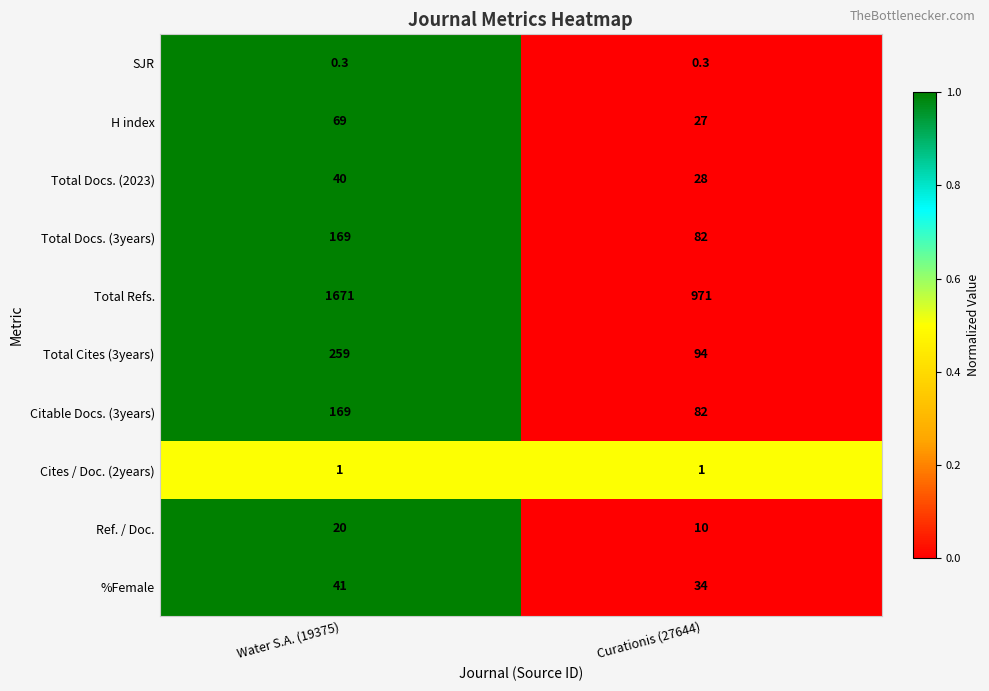

What is the sum of all Citable Docs. (3years) values?

251.0